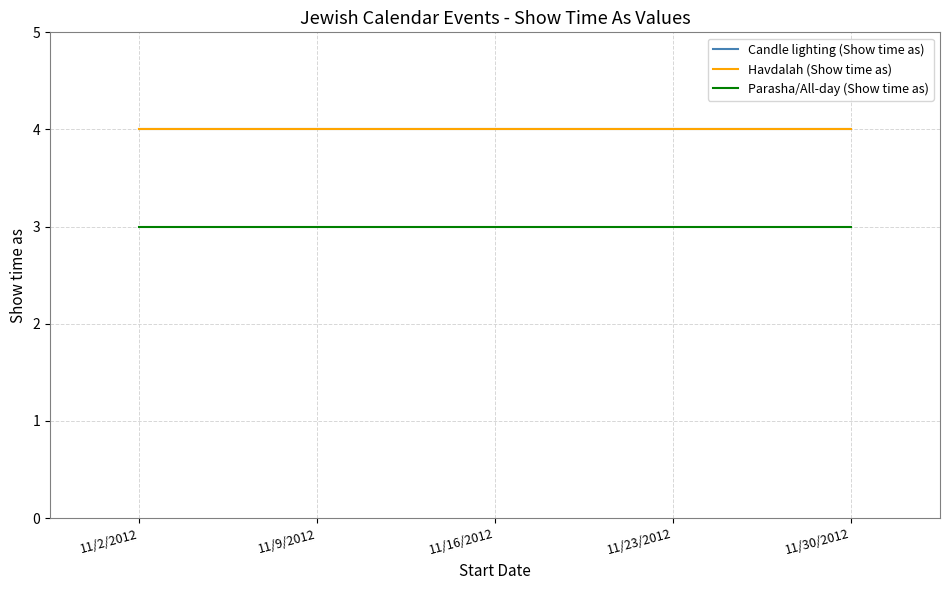

How many series are shown in this chart?

3